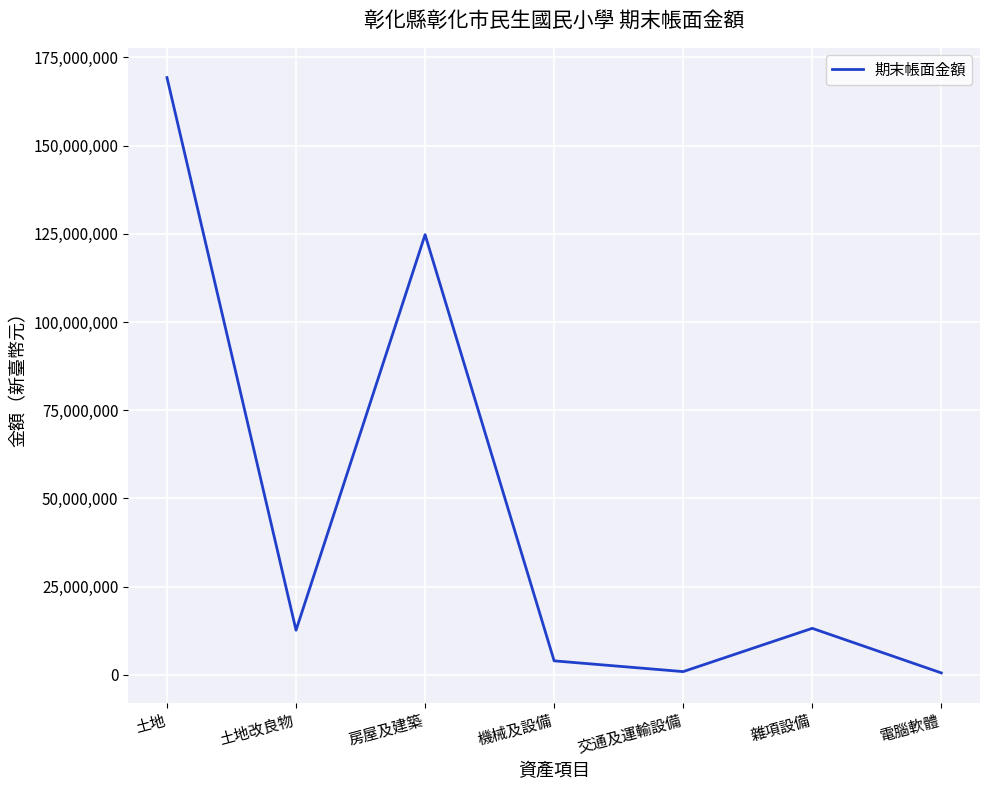

Which category has the highest value across all series?

土地